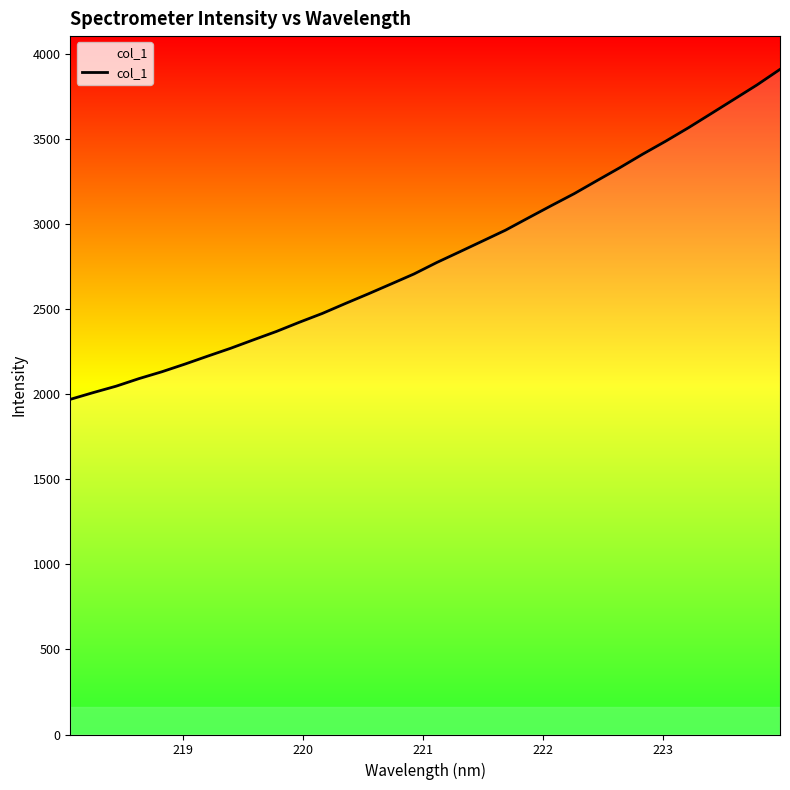

What is the difference between the maximum and minimum values?

1939.9